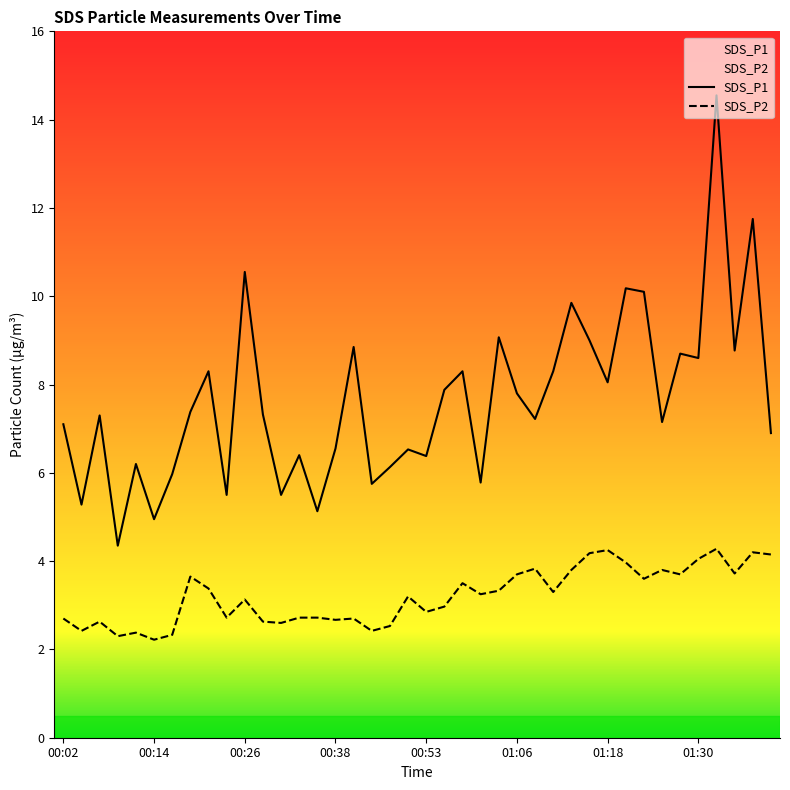

Which series has the largest total across all categories?

SDS_P1